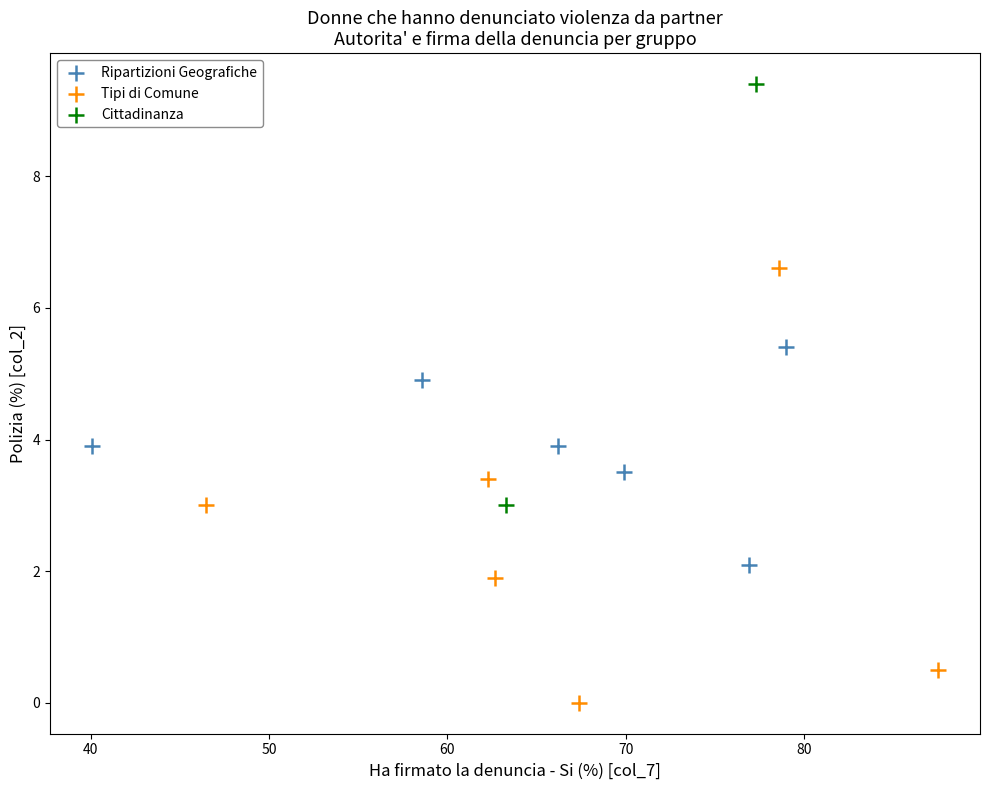

What are all the series names shown in the legend?

Ripartizioni Geografiche, Tipi di Comune, Cittadinanza